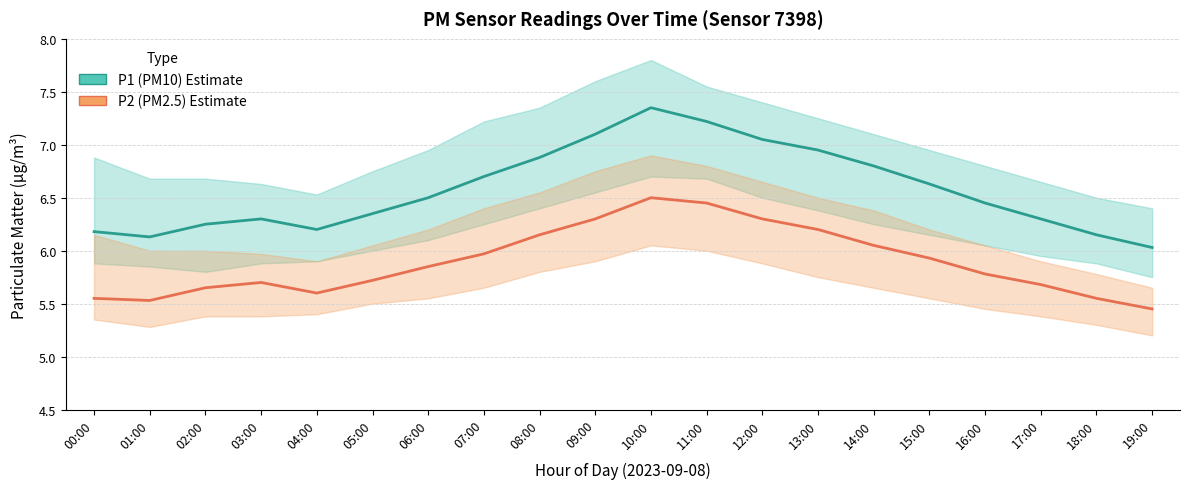

What is the average value of the P1 (PM10) series?

6.6